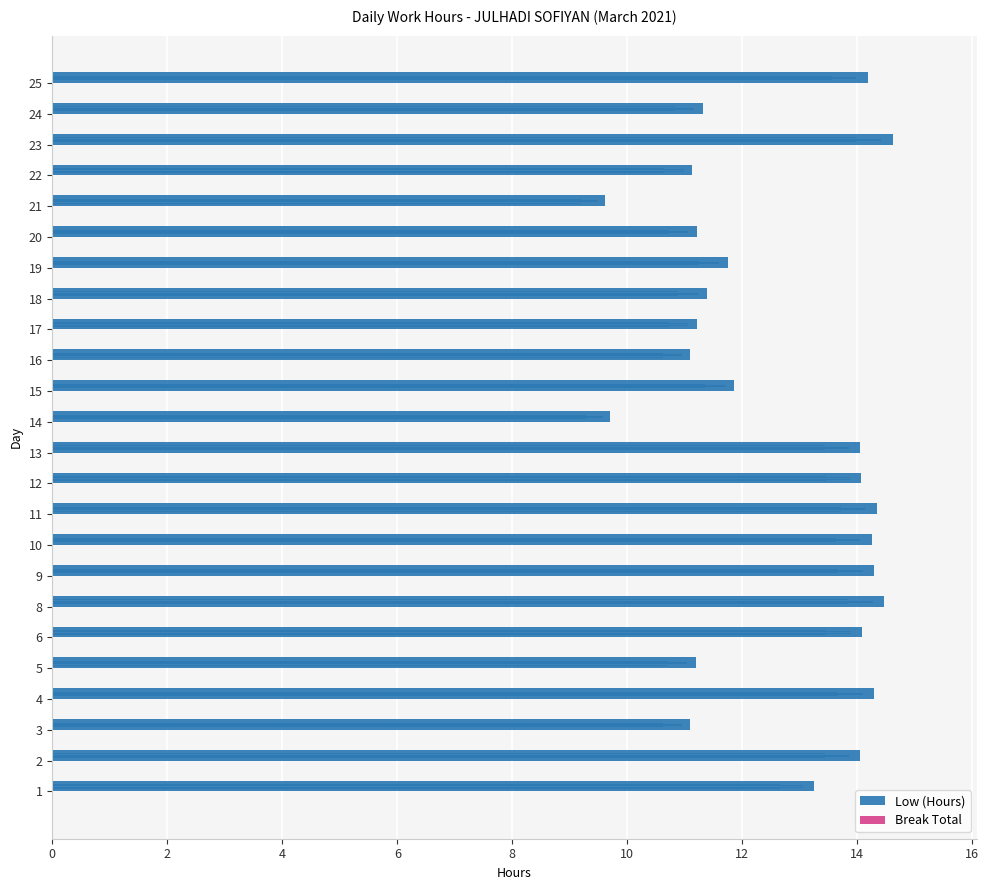

The chart shows a value of 14.6 at 23. True or false?

True